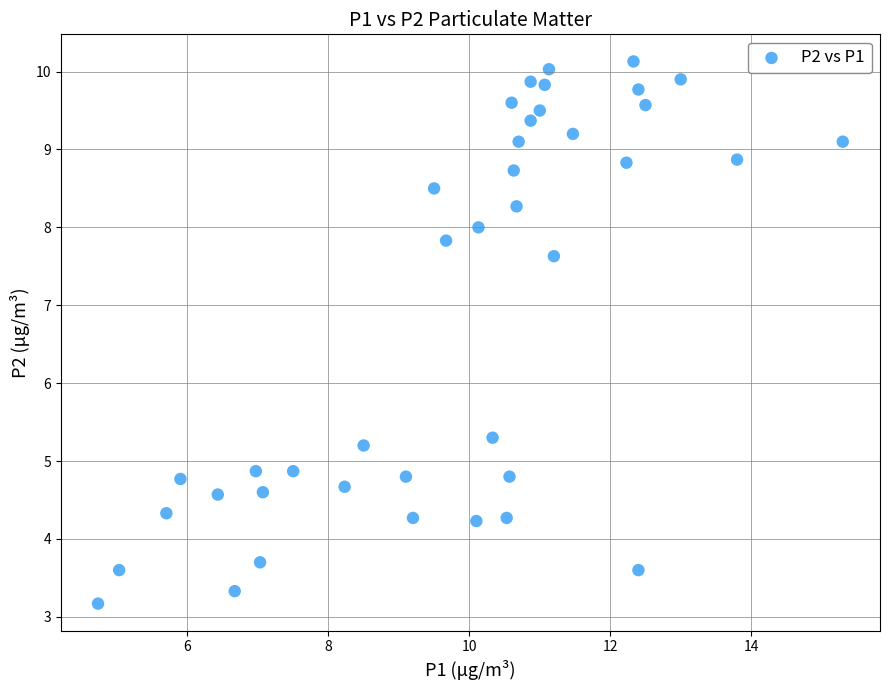

What Y value in the scatter plot is closest to 6?

5.3